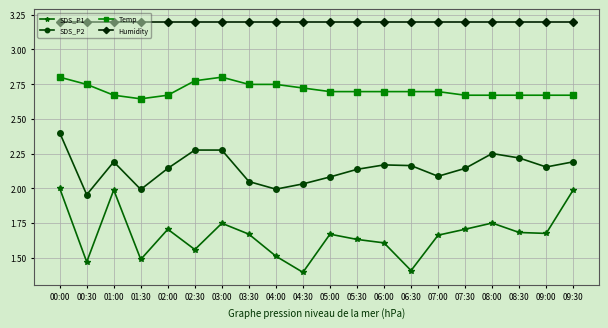

True or false: Humidity and Temp cross at least once.

False